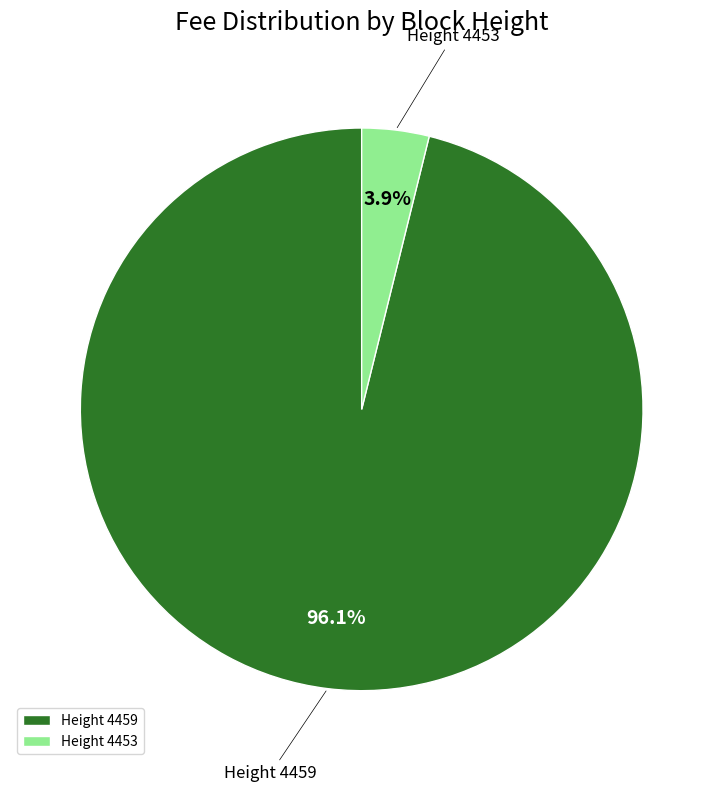

Is there any slice that represents more than half of the pie?

Yes